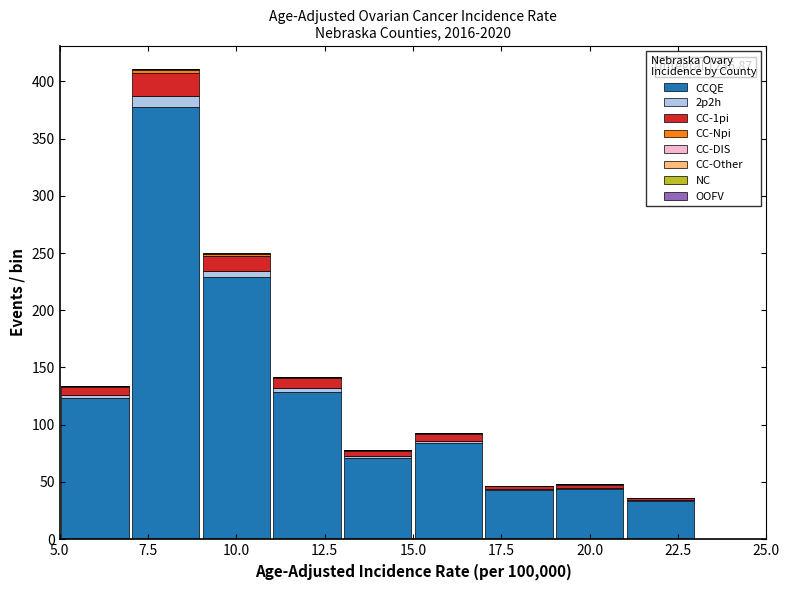

Which range on the x-axis has the tallest stacked bar (by total height)?

7 to 9